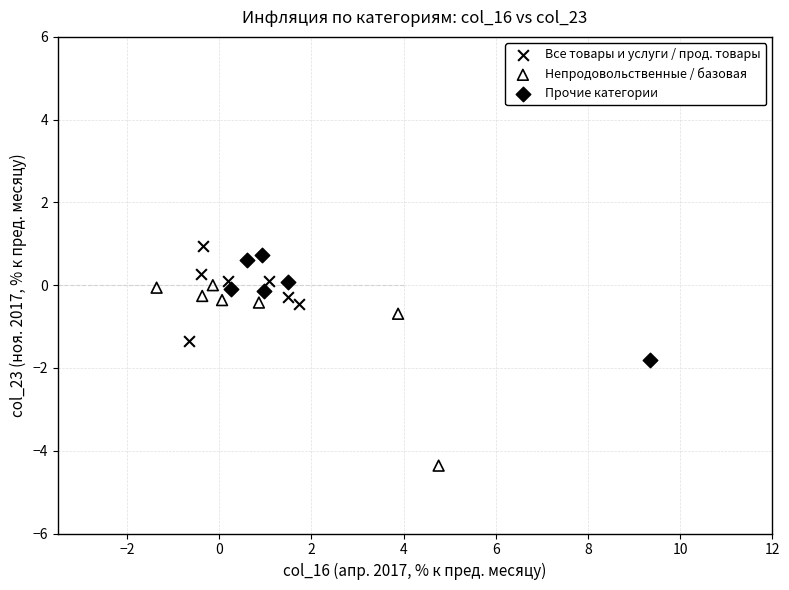

Which series contains the lowest Y value?

Непродовольственные / базовая